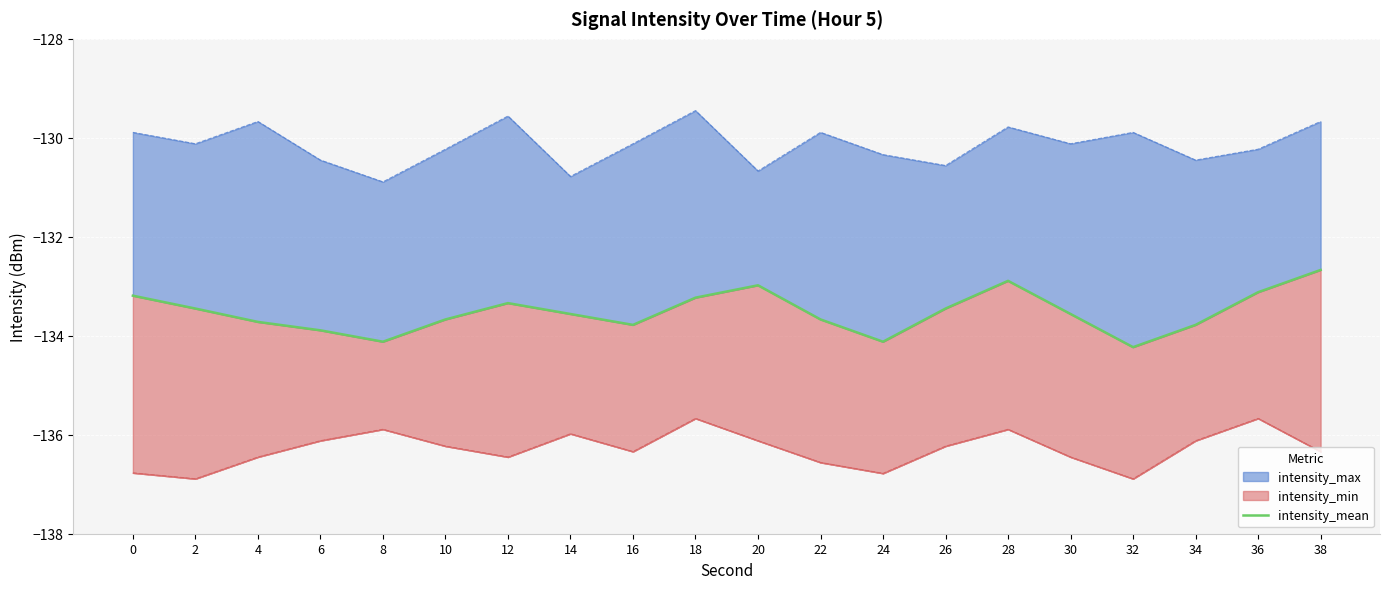

Count the number of values greater than -133.

3